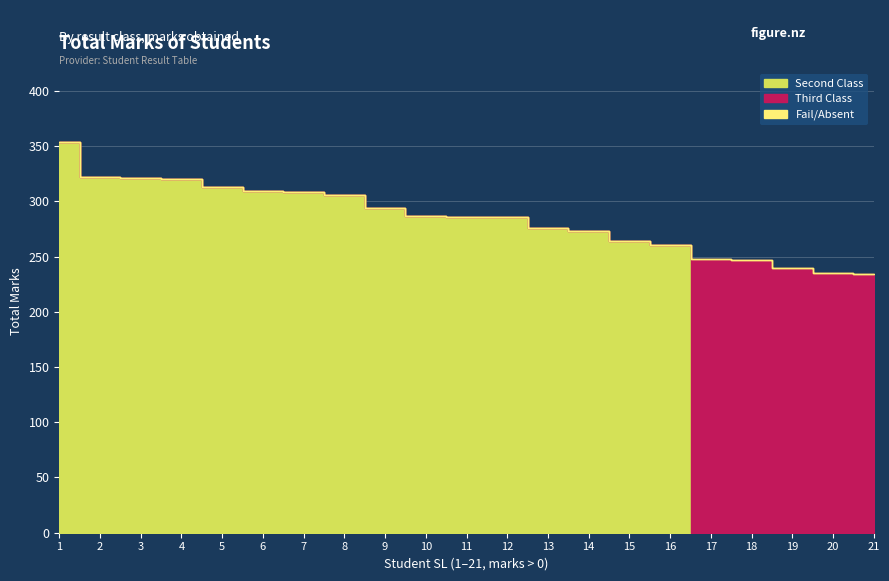

How many values in Third Class are above zero?

5